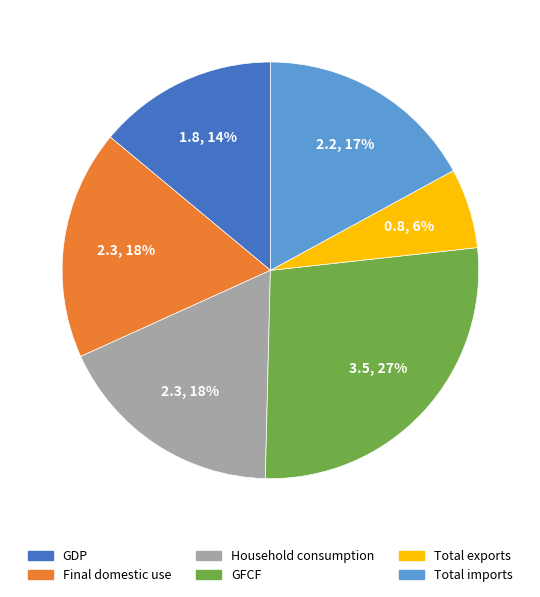

To the nearest percent, what is the average slice percentage?

17%